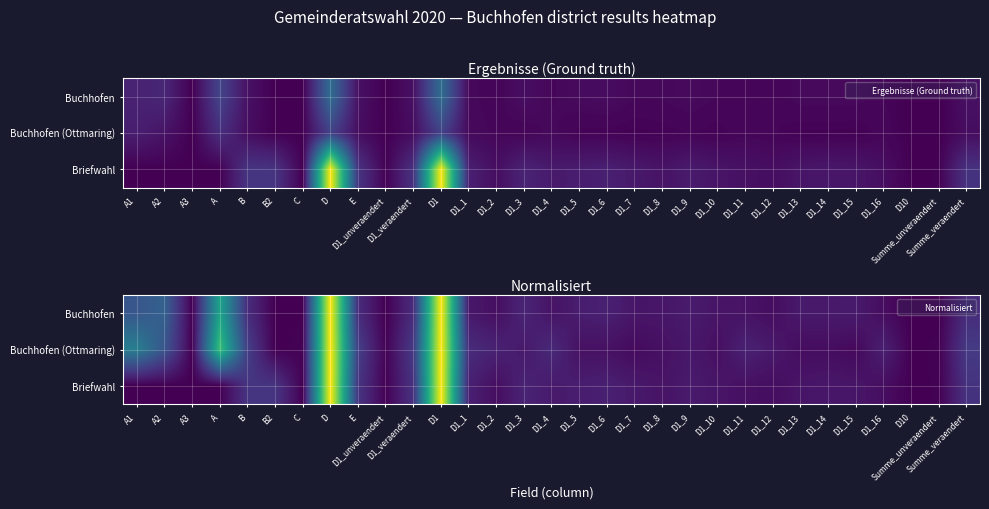

True or false: Buchhofen (Ottmaring) has a value of 0.1 at D1_16.

True